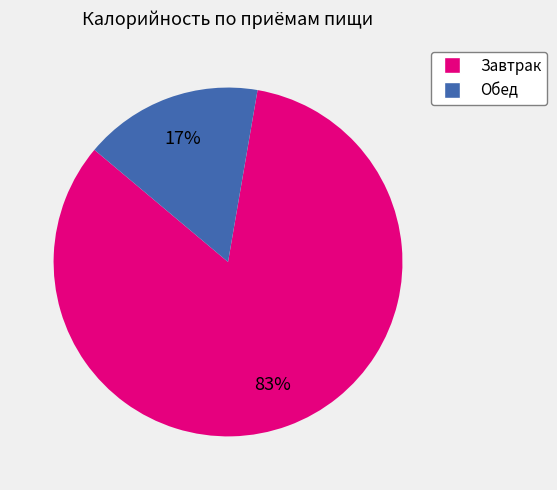

Is there any slice that represents more than half of the pie?

Yes